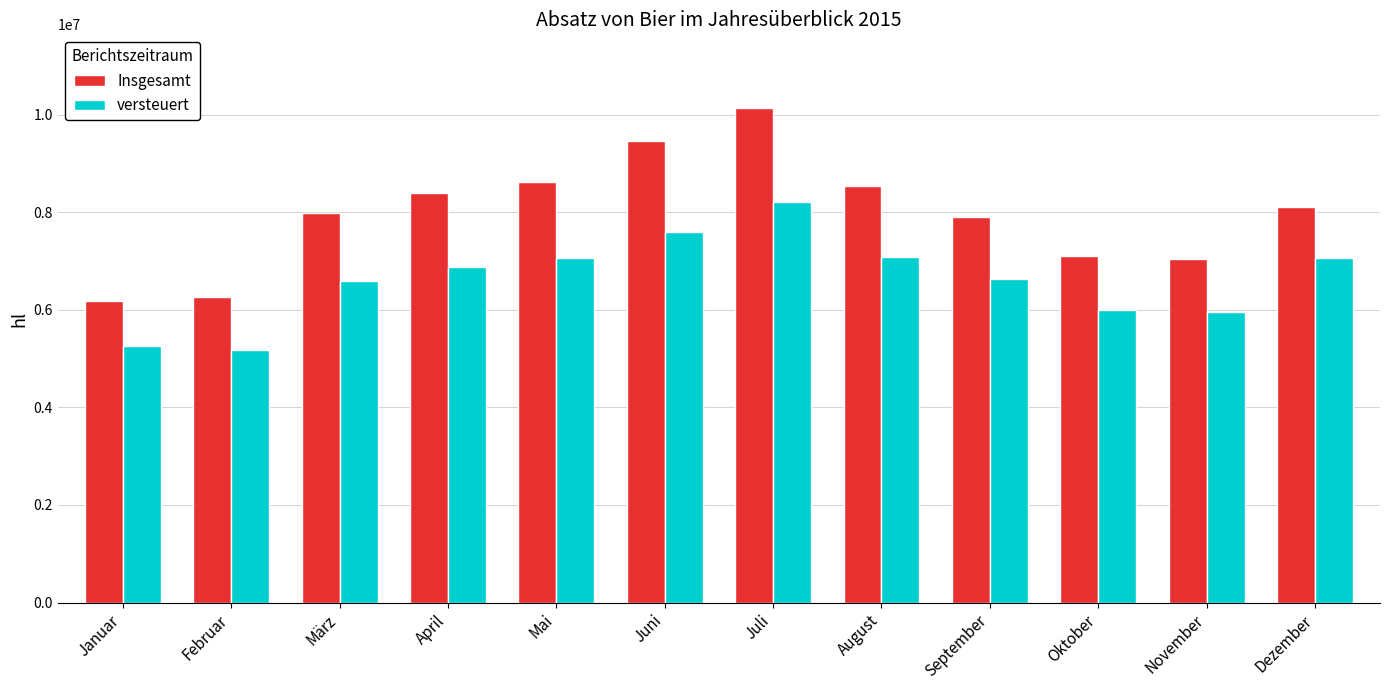

What is the sum of all versteuert values?

79489852.5